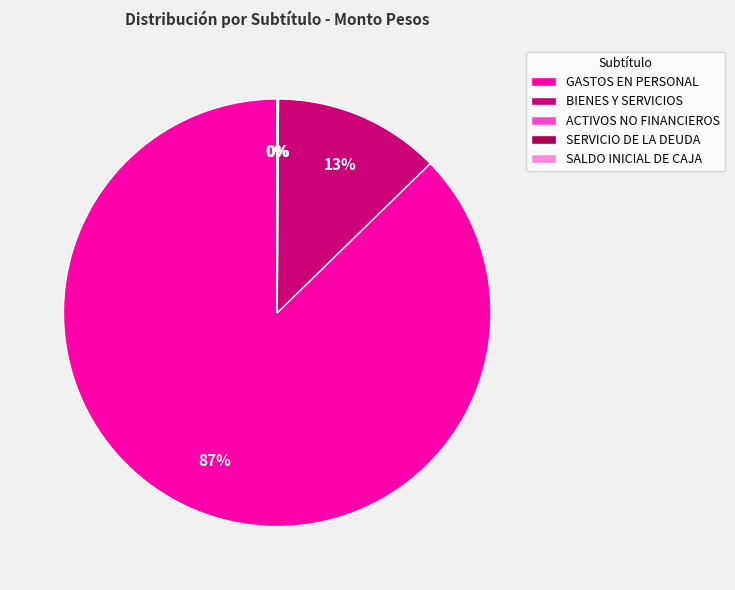

To the nearest percent, what is the average slice percentage?

20%